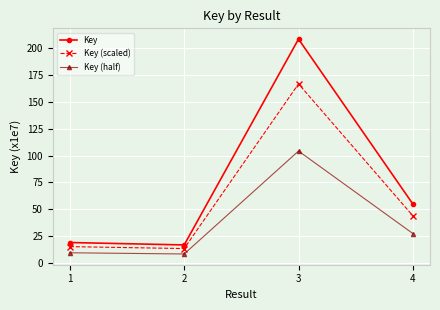

What is the value of the Key (half) point at the 1st from the left?

9.5